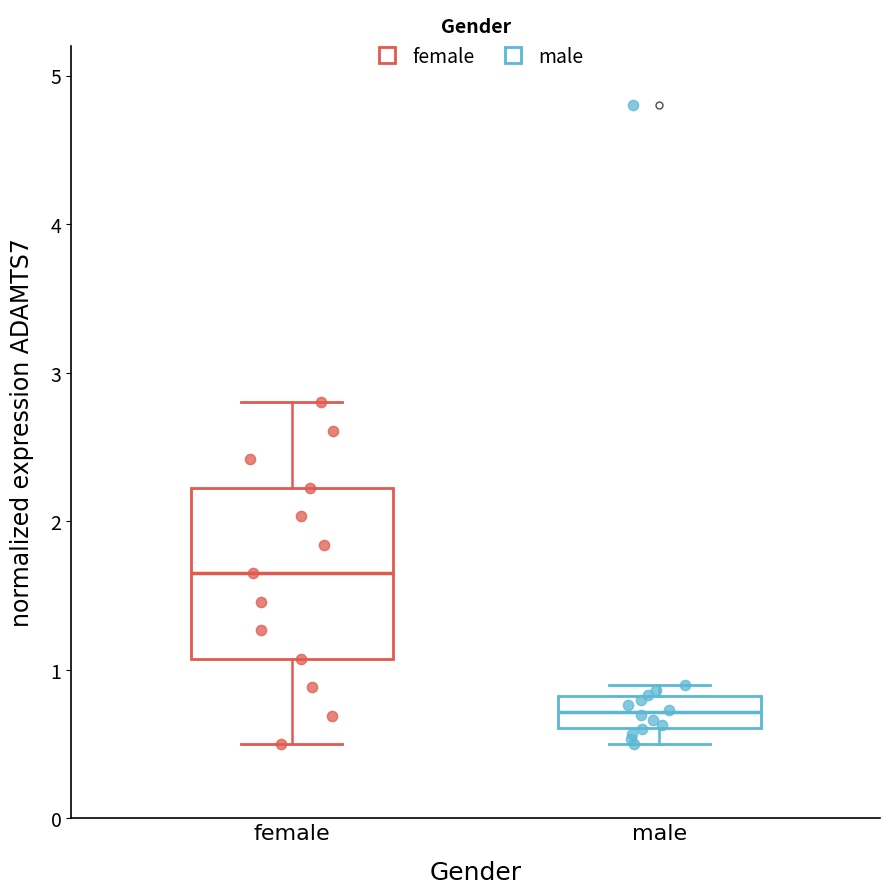

Reading left to right, transcribe this box plot: for each box, give where its median line is, the range the box spans, and where its two whiskers end, as read against the y-axis. The values are not printed on the chart, so give them approximately, as read against the axis.

female: median 1.7, box 1.1 to 2.2, whiskers 0.5 to 2.8
male: median 0.7, box 0.6 to 0.8, whiskers 0.5 to 0.9